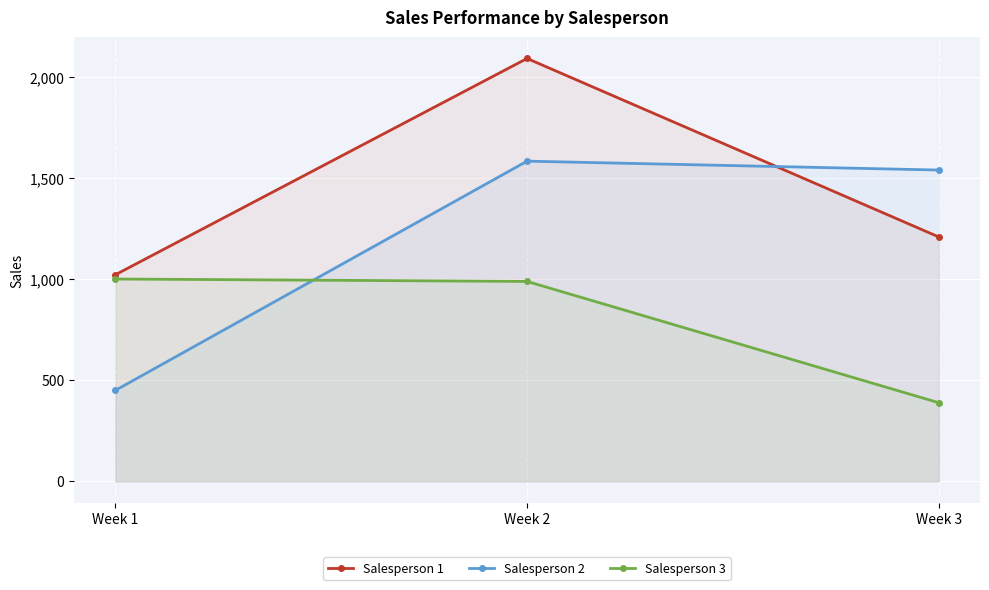

What is the total value across all series at Week 2?

4665